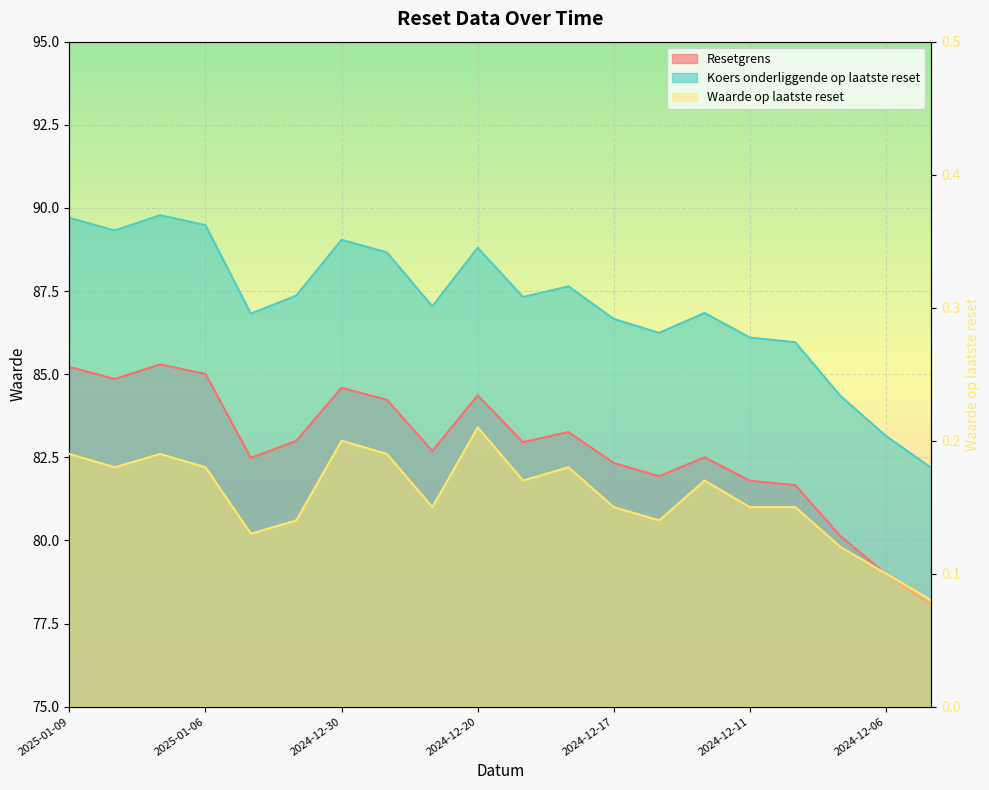

True or false: Koers onderliggende op laatste reset and Waarde op laatste reset cross at least once.

False